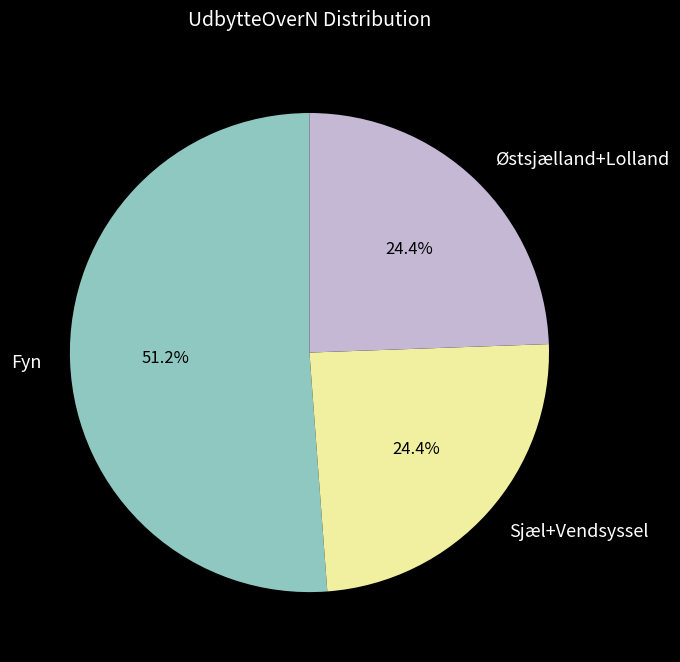

Which has a higher value, Fyn or Østsjælland+Lolland?

Fyn